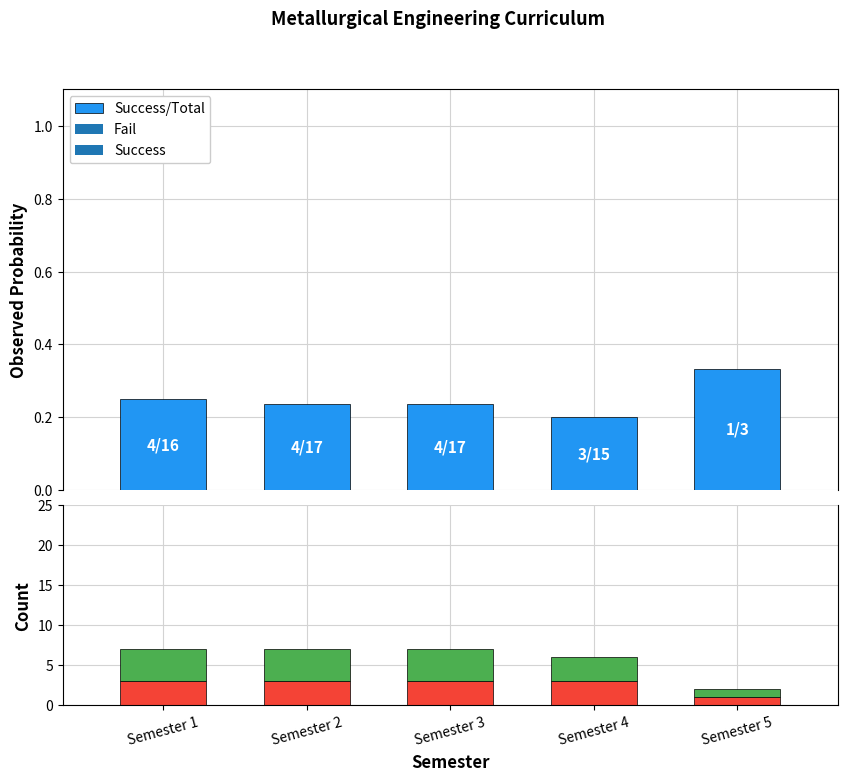

Count the number of categories in the chart.

5